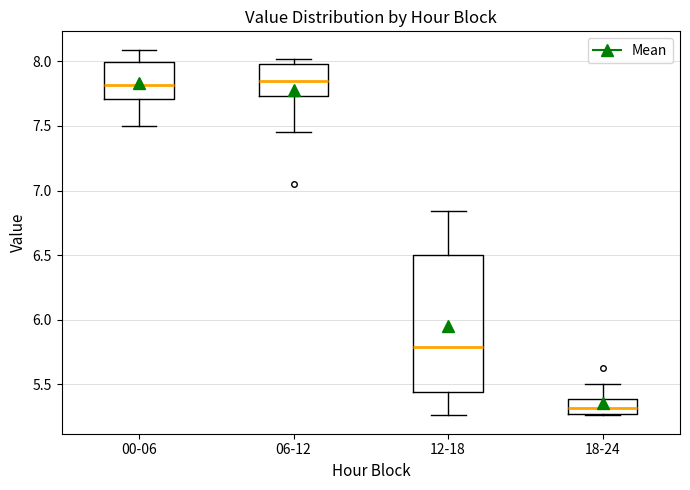

Reading left to right, read every box against the y-axis: the position of its median line, the range the box covers, and the ends of its whiskers. The values are not printed on the chart, so give them approximately, as read against the axis.

00-06: median 7.80, box 7.70 to 8.00, whiskers 7.50 to 8.10
06-12: median 7.85, box 7.75 to 8.00, whiskers 7.45 to 8.00 (just above the box's upper edge)
12-18: median 5.80, box 5.45 to 6.50, whiskers 5.25 to 6.85
18-24: median 5.30, box 5.25 to 5.40, whiskers 5.25 to 5.50